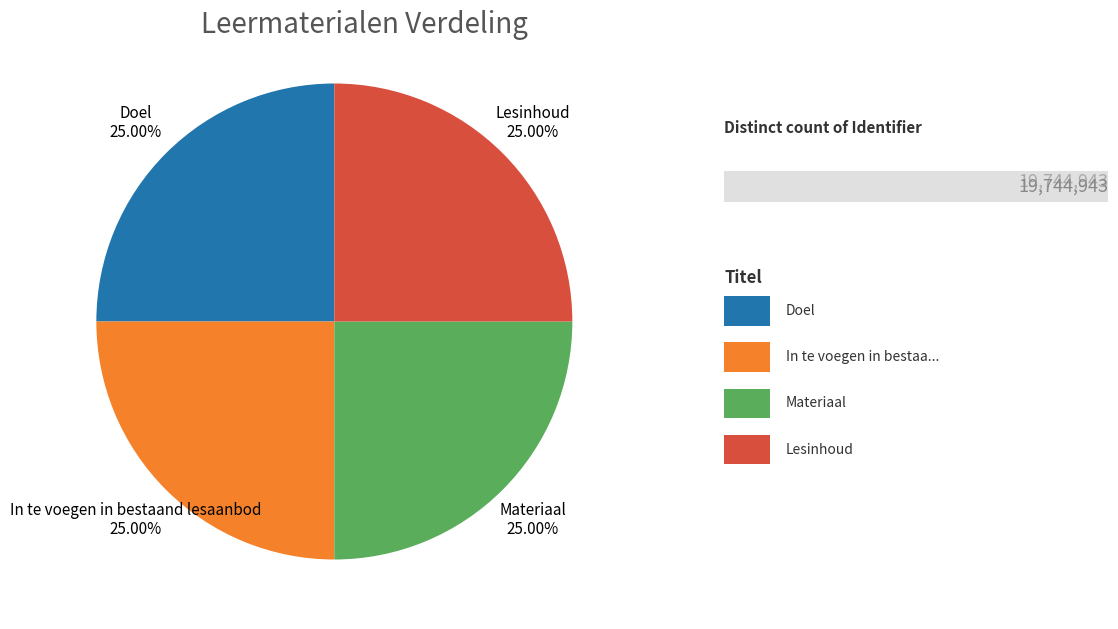

Does Doel account for over 50% of the chart?

No